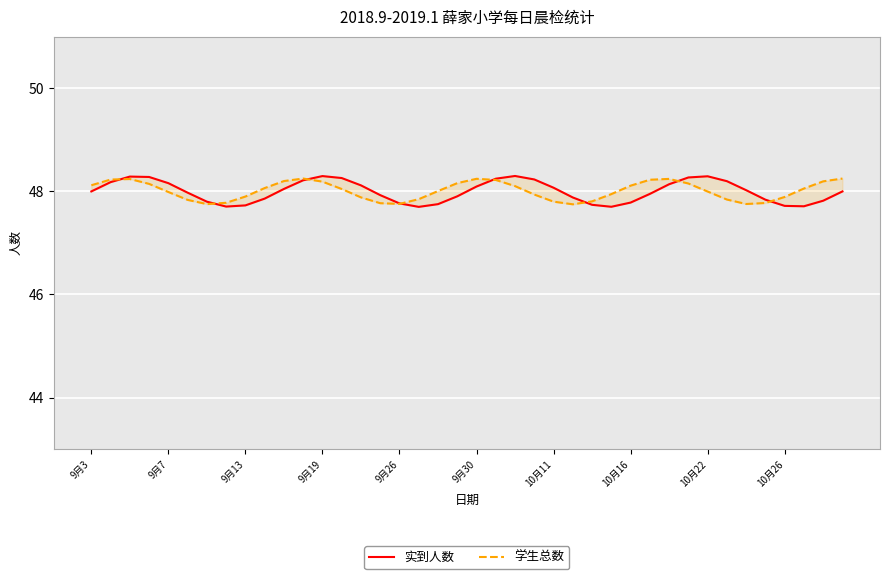

Reading left to right, transcribe all the data shown in this chart.

实到人数: 48.0	48.2	48.3	48.3	48.2	48.0	47.8	47.7	47.7	47.9	48.0	48.2	48.3	48.3	48.1	47.9	47.8	47.7	47.8	47.9	48.1	48.2	48.3	48.2	48.1	47.9	47.7	47.7	47.8	48.0	48.1	48.3	48.3	48.2	48.0	47.8	47.7	47.7	47.8	48.0
学生总数: 48.1	48.2	48.2	48.1	48.0	47.8	47.8	47.8	47.9	48.1	48.2	48.2	48.2	48.0	47.9	47.8	47.8	47.8	48.0	48.2	48.2	48.2	48.1	47.9	47.8	47.8	47.8	47.9	48.1	48.2	48.2	48.2	48.0	47.8	47.8	47.8	47.9	48.1	48.2	48.2